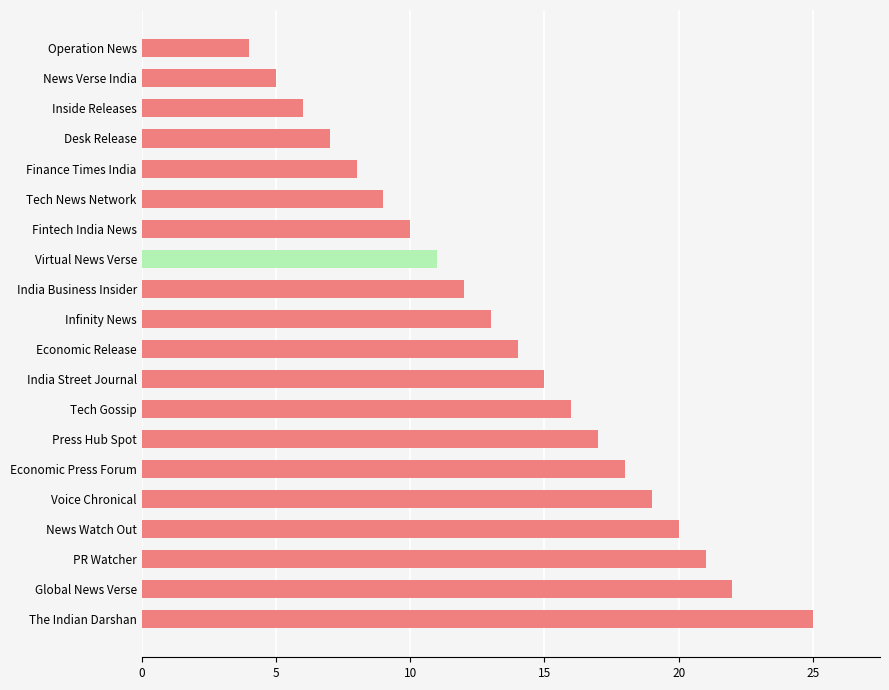

Reading top to bottom, what are all the values shown in this chart?

4	5	6	7	8	9	10	11	12	13	14	15	16	17	18	19	20	21	22	25